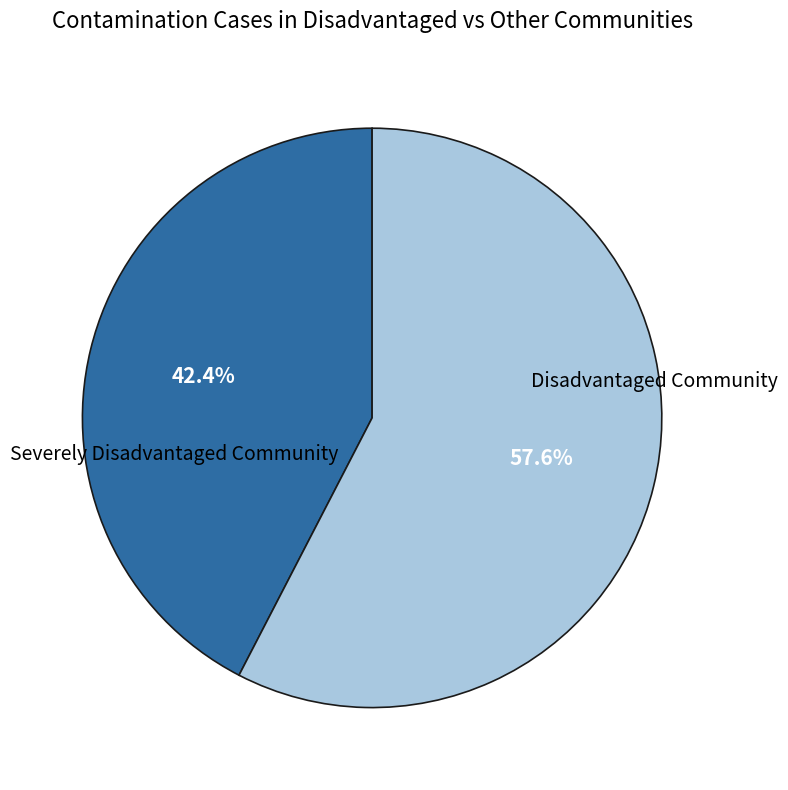

Does any single category account for the majority?

Yes